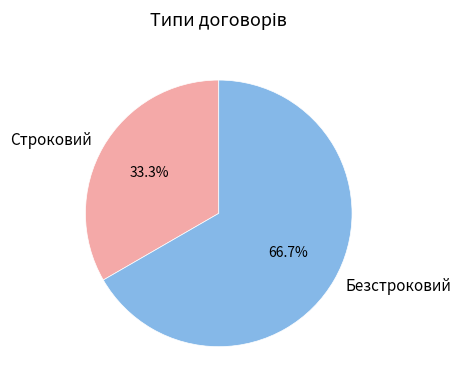

Is it true that Строковий is 33% of the pie?

True